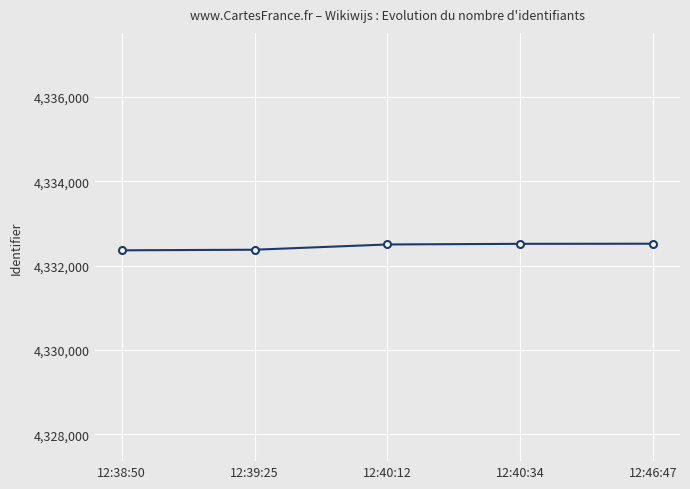

What is the value of the 1st point from the left?

4332361